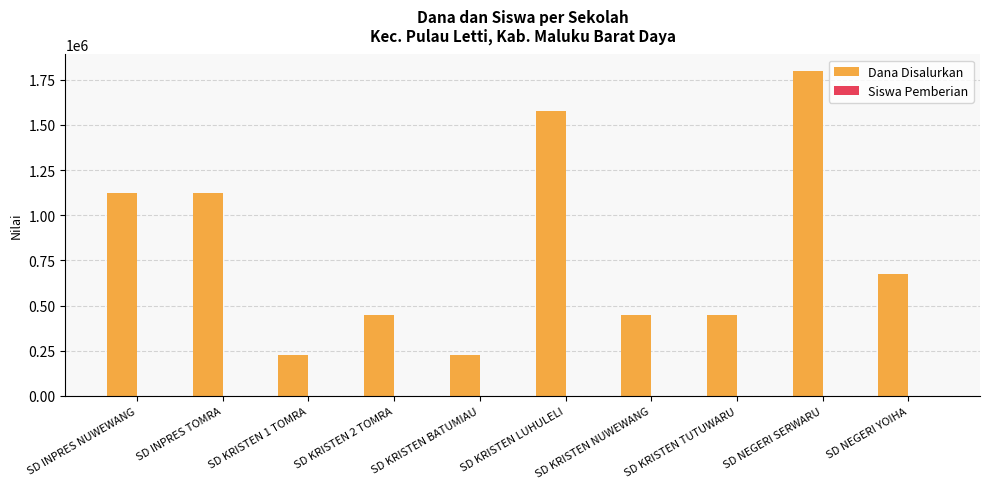

What is the highest value of the Dana Disalurkan series?

1800000